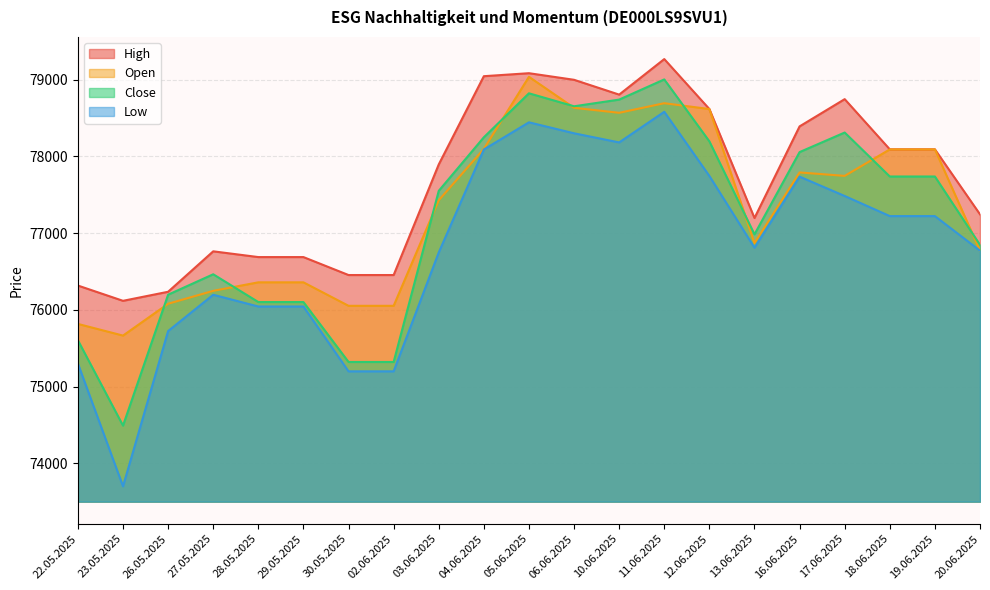

Does the chart display data point markers on the line(s)?

No